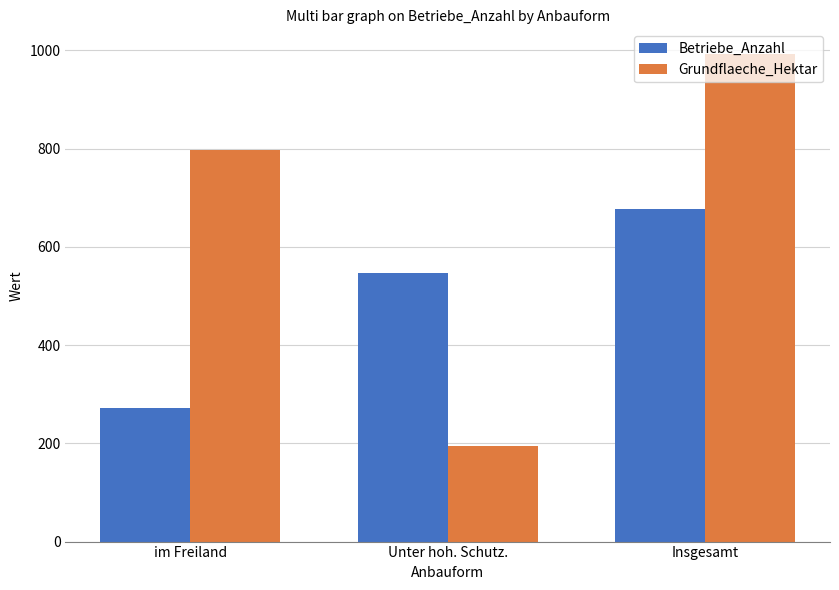

Which category has the lowest value in the Betriebe_Anzahl series?

im Freiland